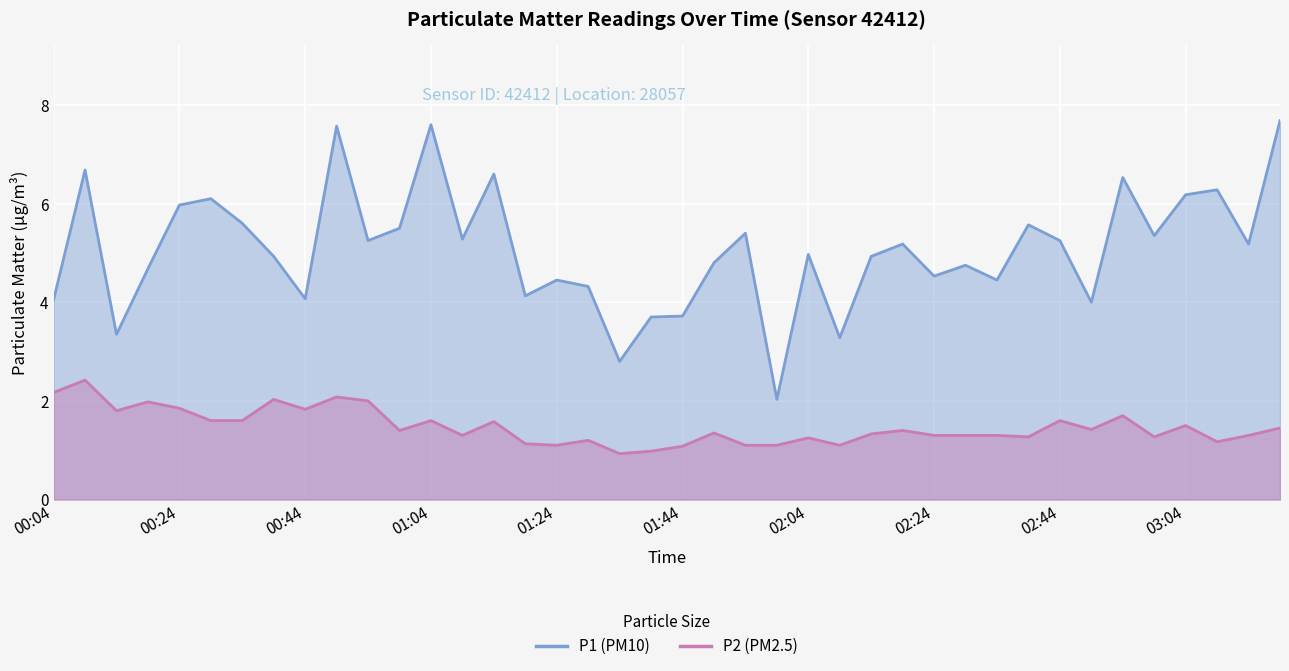

The P2 series shows 1.6 at 02:44. True or false?

True